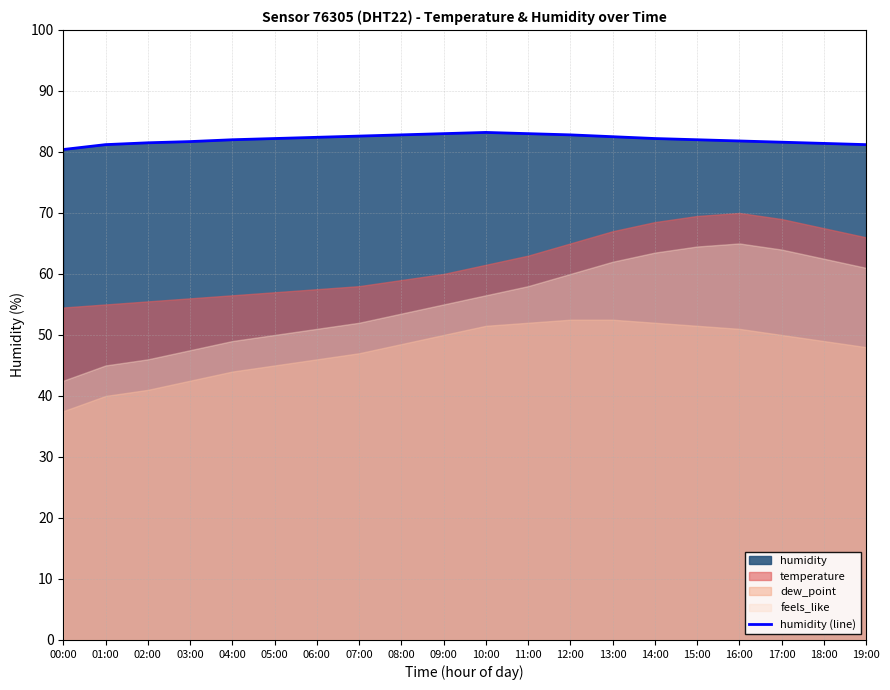

What is the value of the 1st point from the left?

80.4